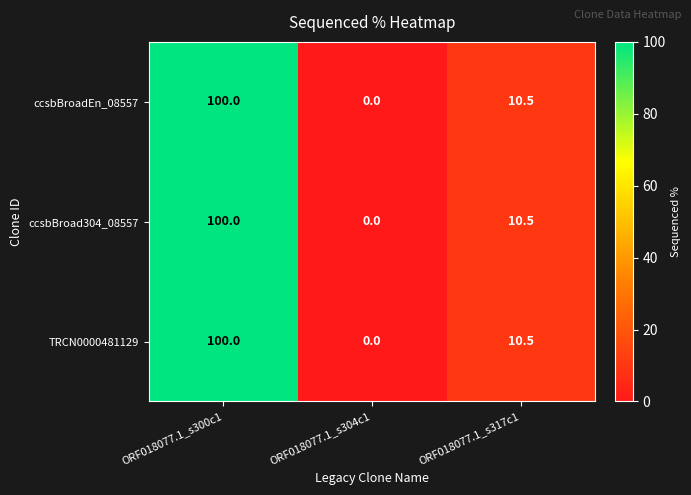

Reading left to right, transcribe all the data shown in this chart.

ccsbBroadEn_08557: 100.0	0.0	10.5
ccsbBroad304_08557: 100.0	0.0	10.5
TRCN0000481129: 100.0	0.0	10.5